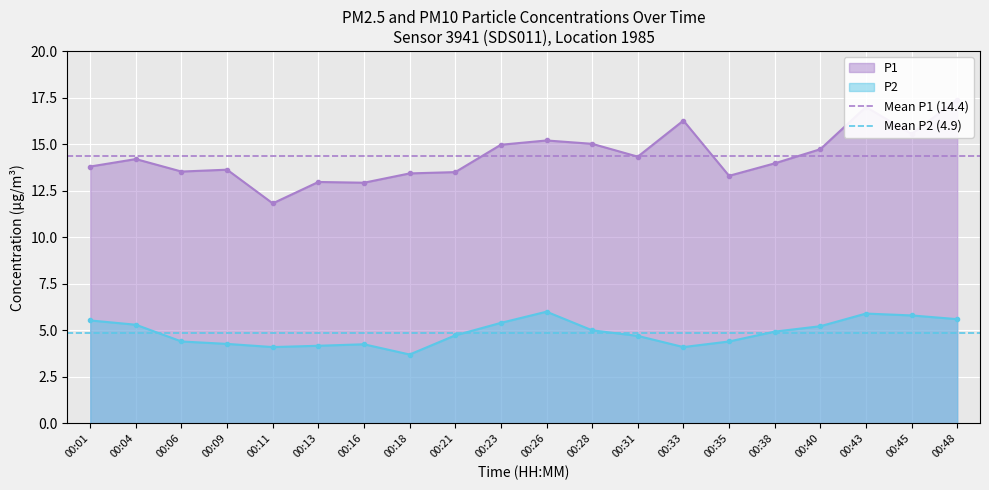

What is the value of the P2 point at the 1st from the left?

5.5